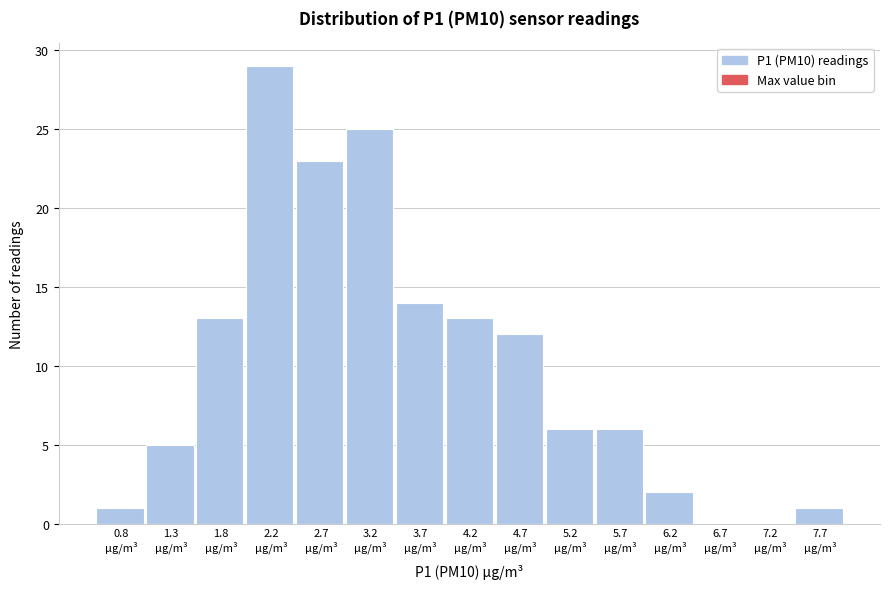

What is the greatest value displayed?

29